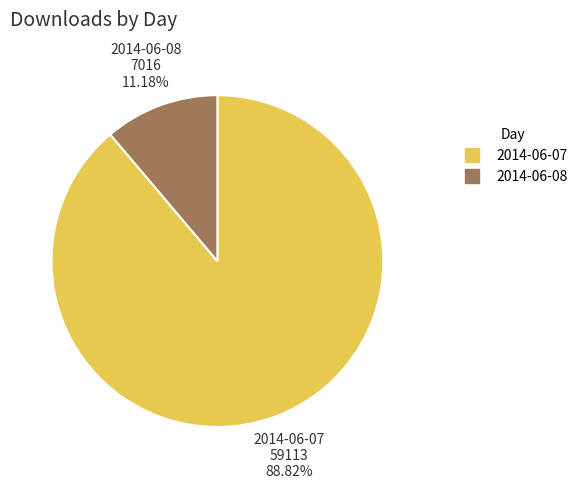

Is it true that 2014-06-07 is 89% of the pie?

True